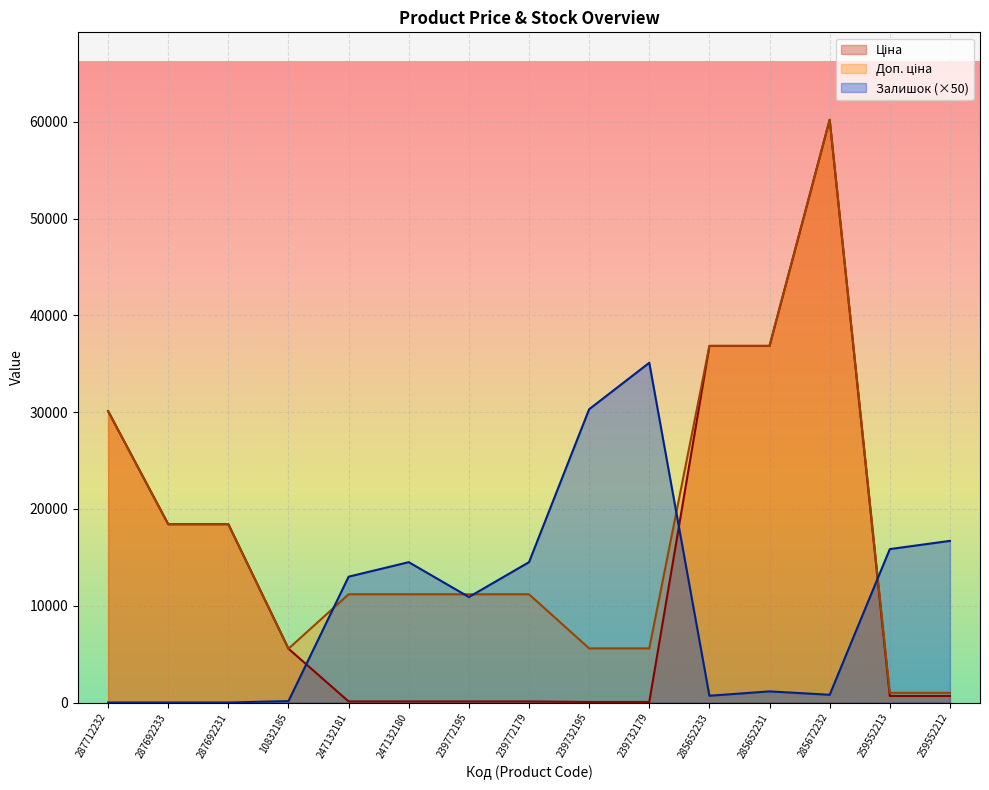

What is the label of the 15th point from the right?

287712232